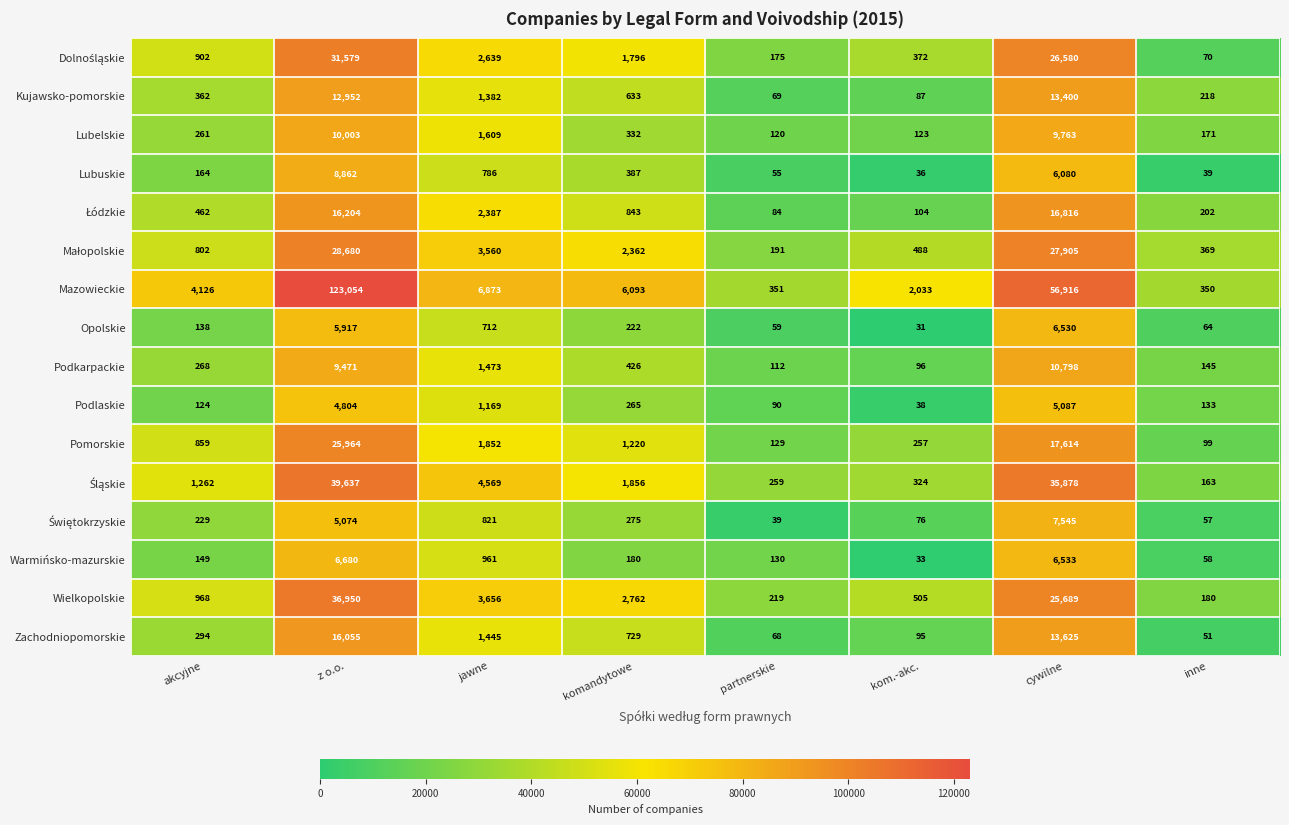

What is the sum of all Zachodniopomorskie values?

32362